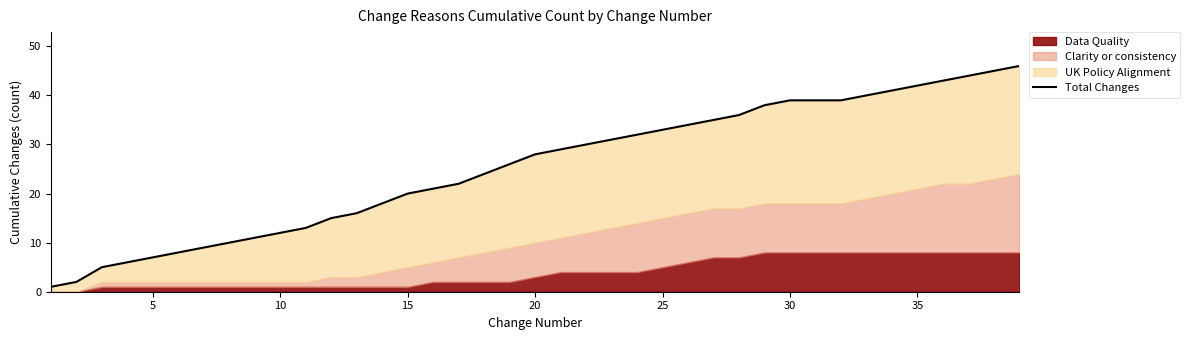

What is the sum of all values?

951